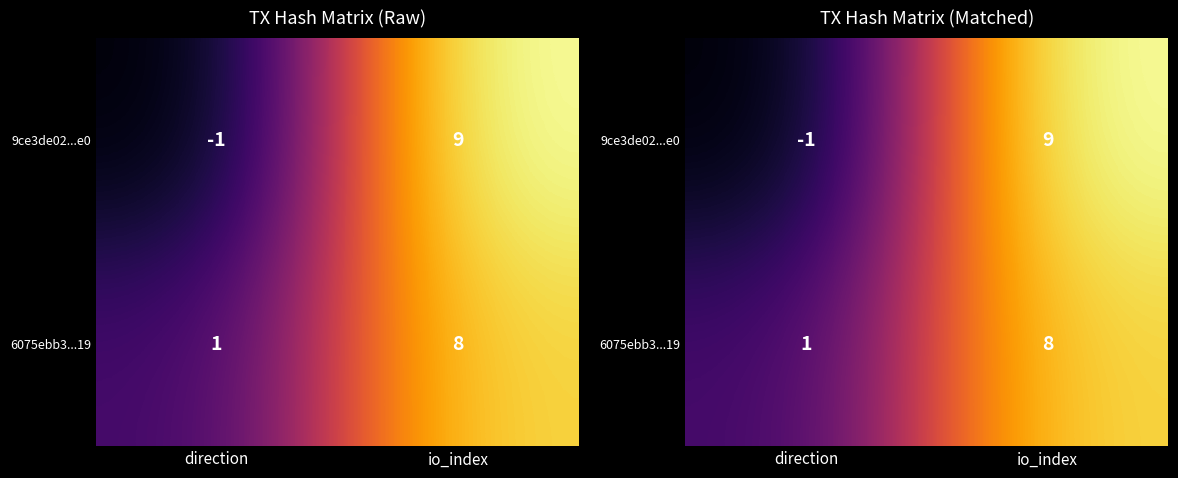

How many series are shown in this chart?

2